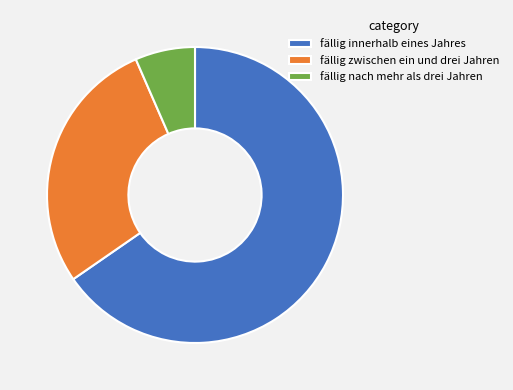

What is the majority slice?

fällig innerhalb eines Jahres